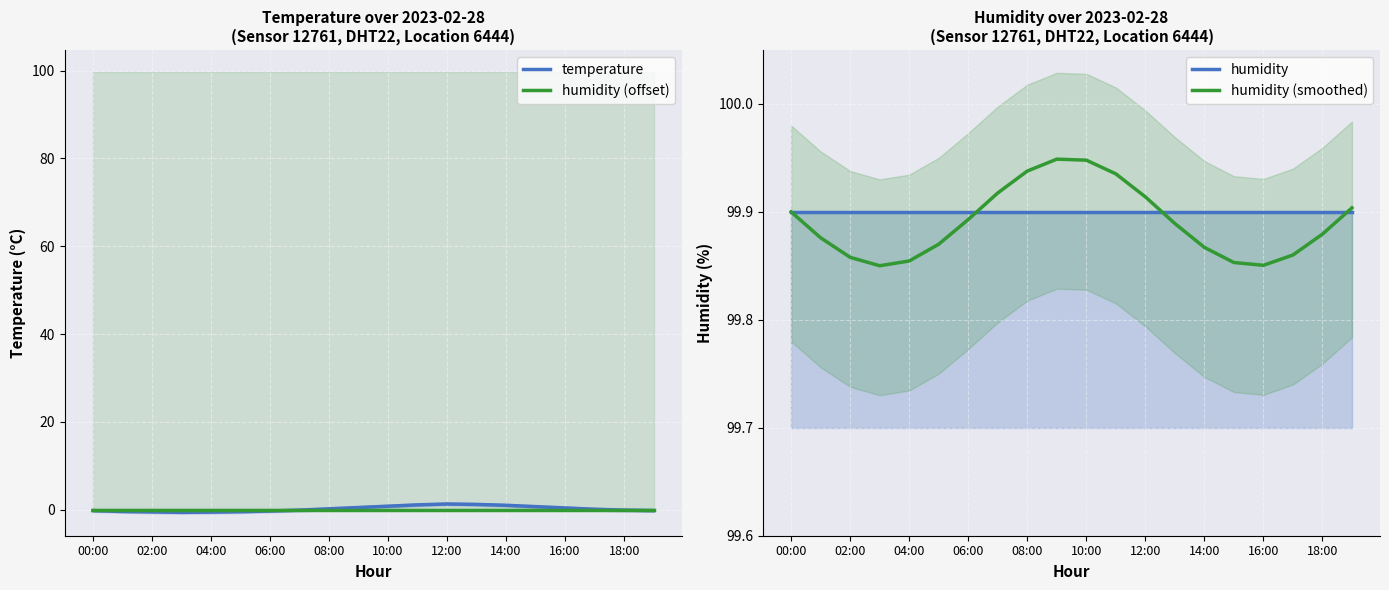

Which category has the lowest value in the humidity (offset) series?

00:00